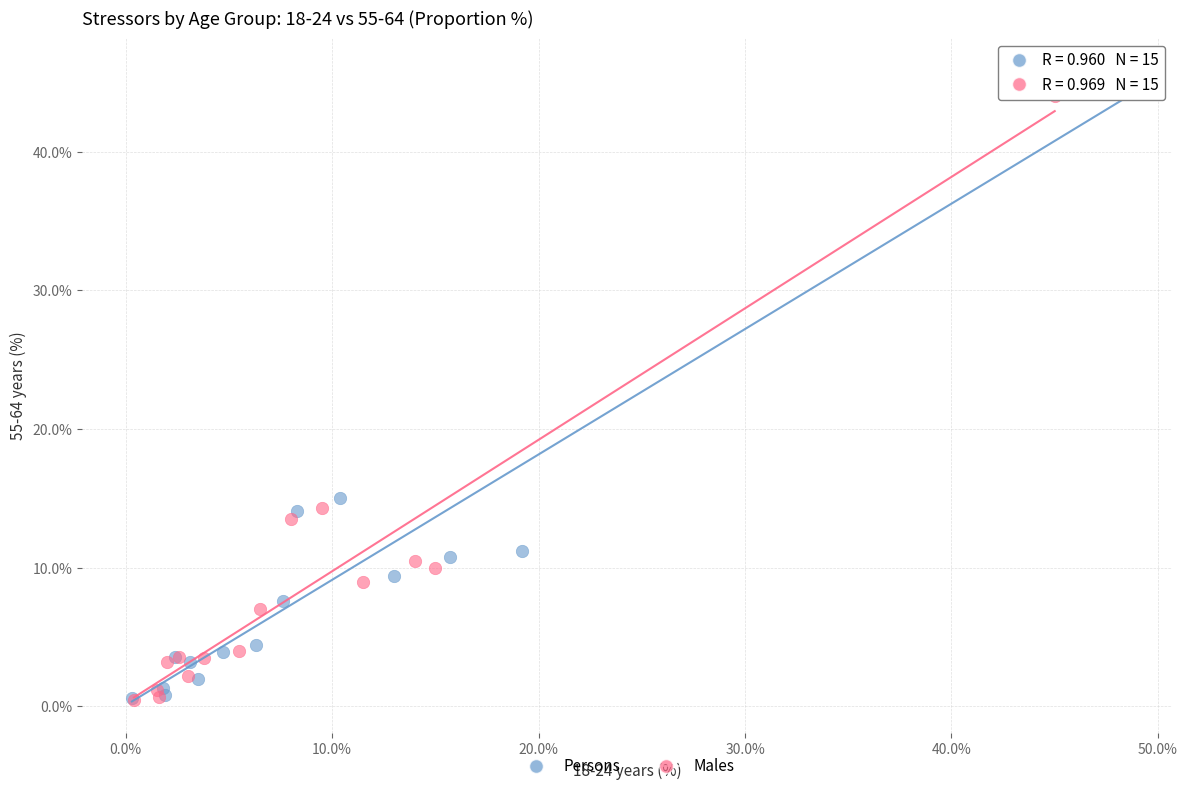

Which series has the largest Y range (max minus min)?

Persons